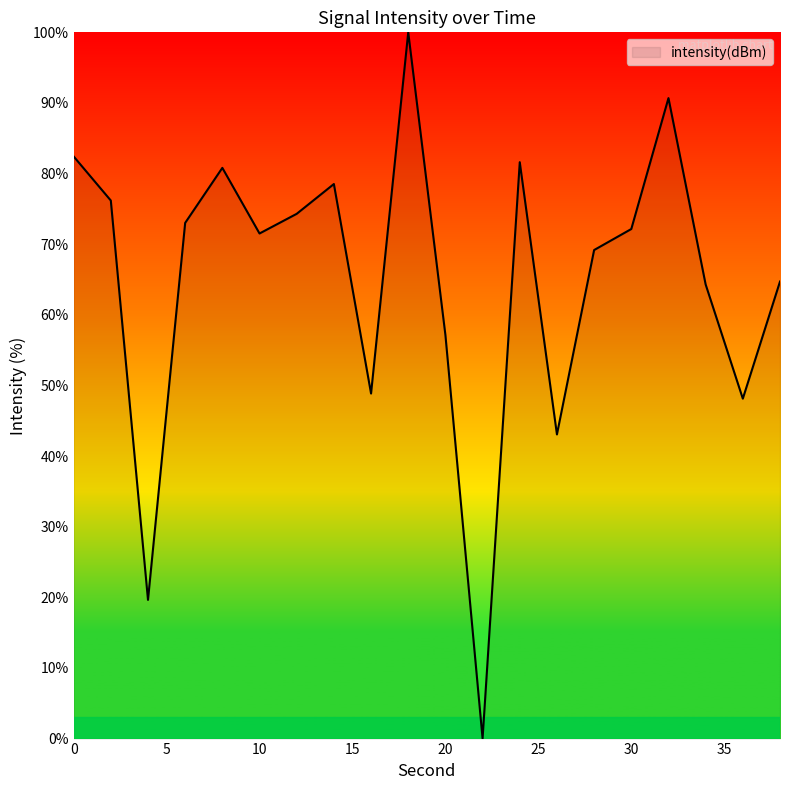

How many interior local valleys (lower than both neighbors) does the data have?

6